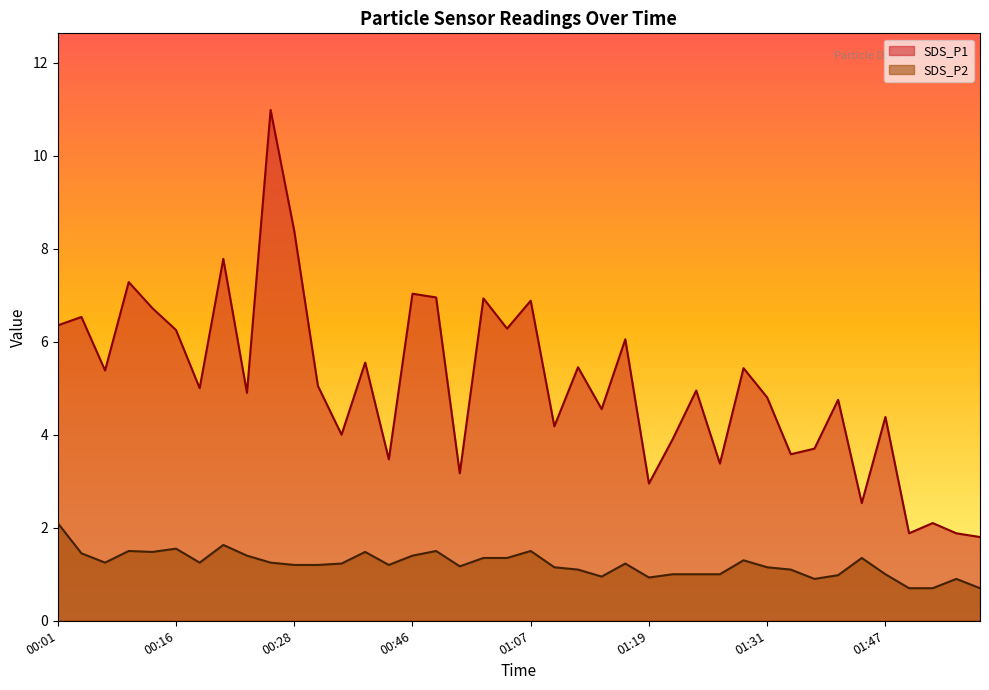

Rank the series by their maximum value, from highest to lowest.

SDS_P1, SDS_P2